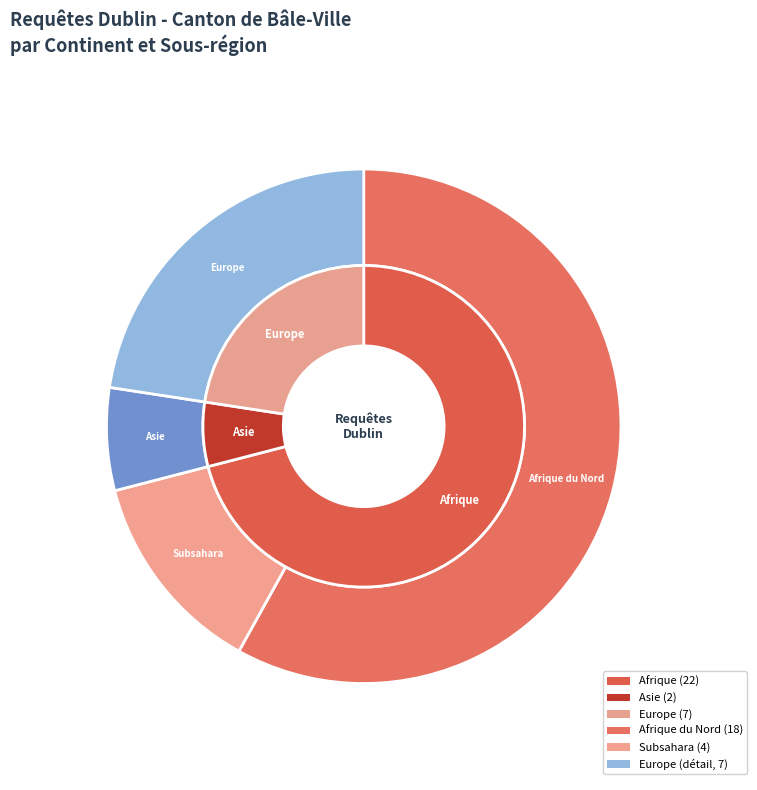

Which slice is the largest?

Afrique